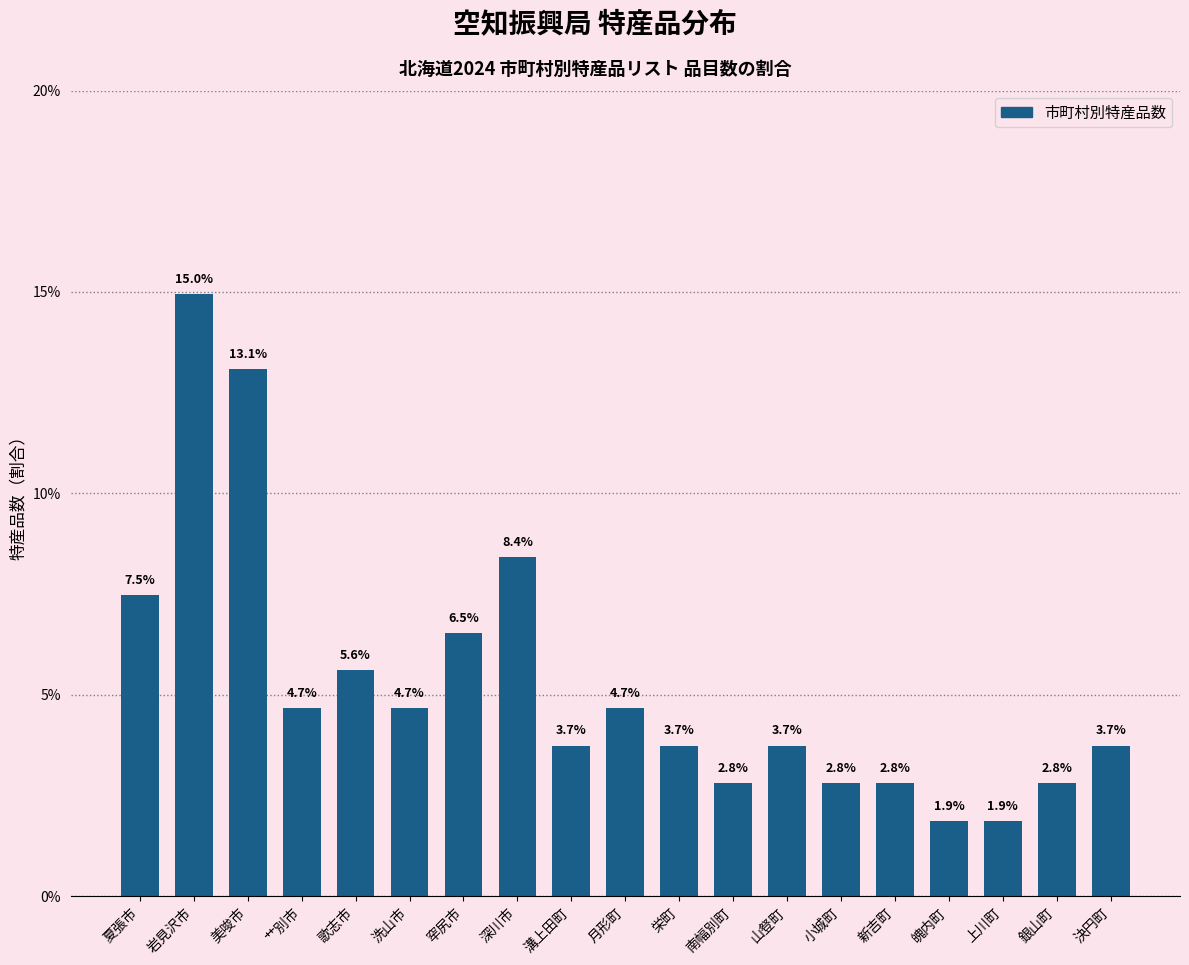

Are the bars horizontal?

No